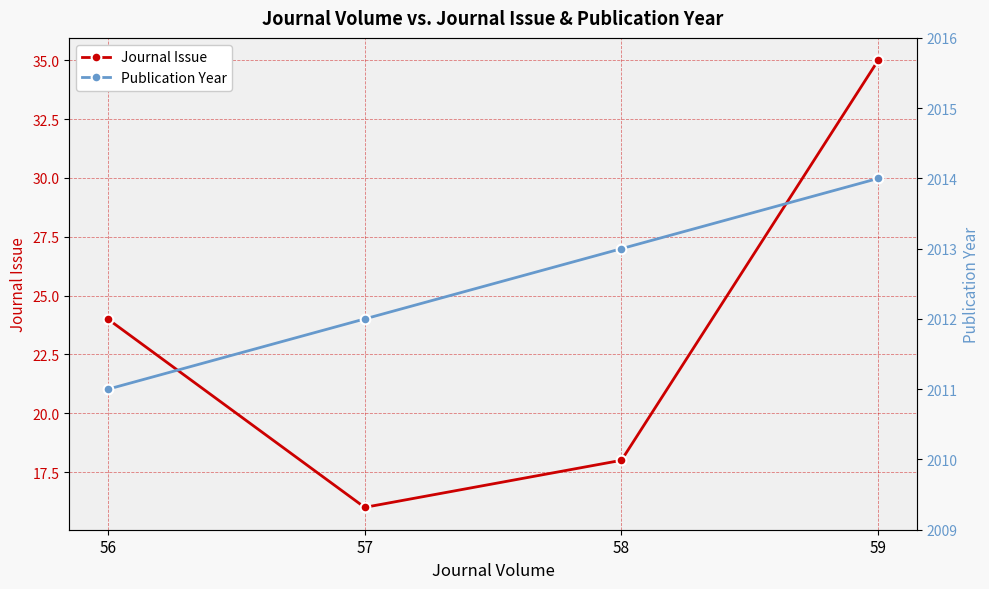

Rank the series by their maximum value, from lowest to highest.

Journal Issue, Publication Year